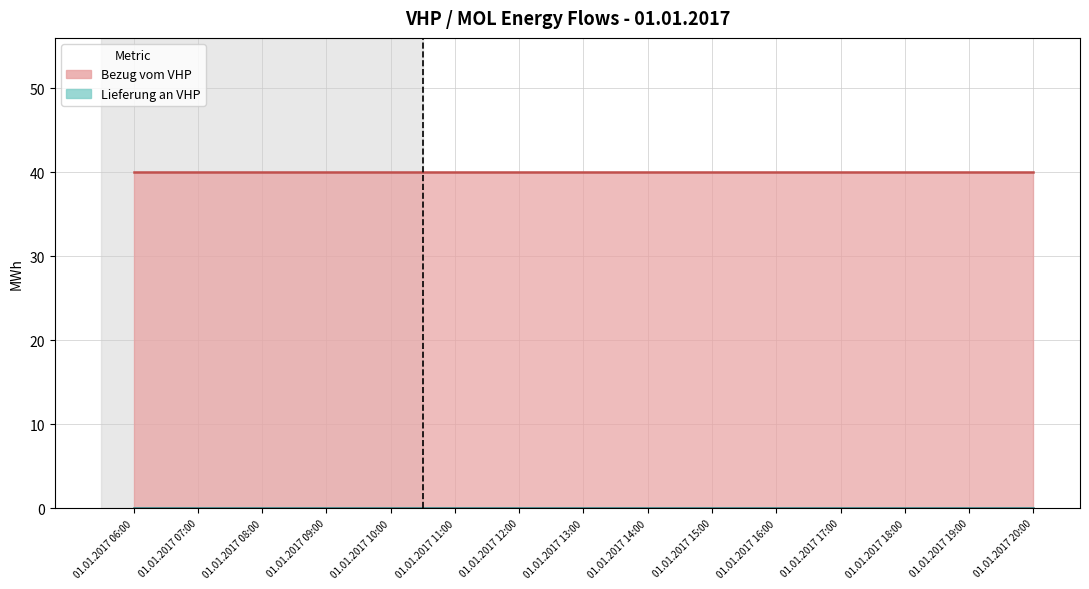

Is the value of Lieferung VHP line at 01.01.2017 09:00 greater than the value of Bezug VHP line at 01.01.2017 06:00?

No